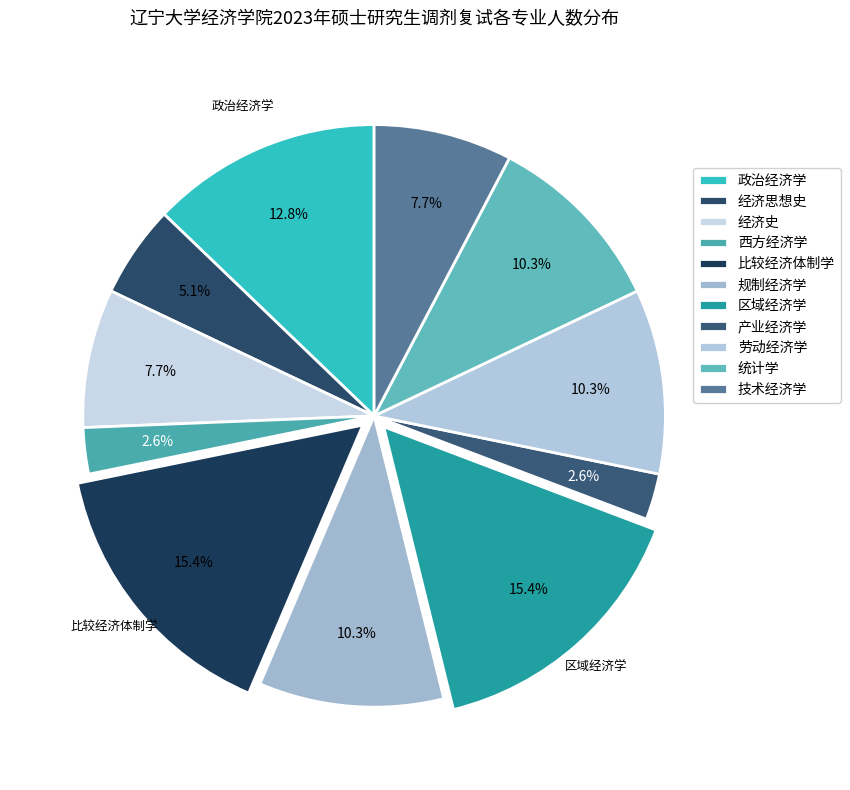

To the nearest percent, what is the difference between the largest and smallest slice percentages?

13%